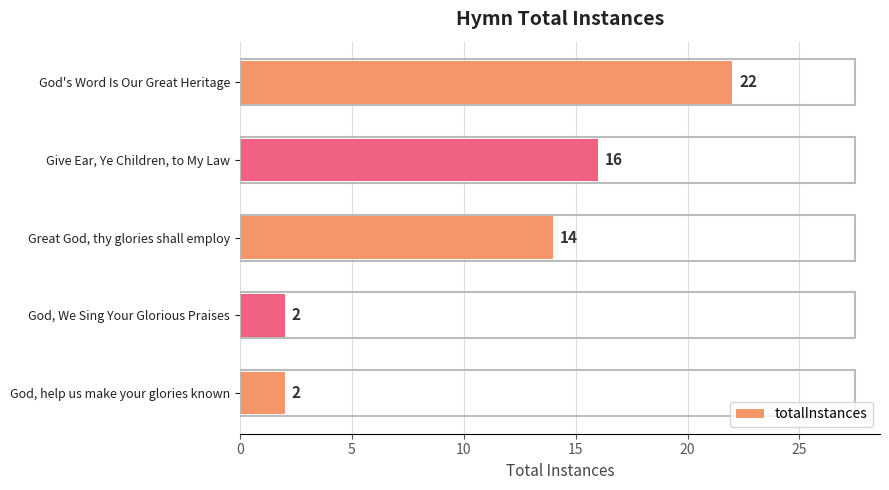

What is the value of the 5th bar from the top?

2